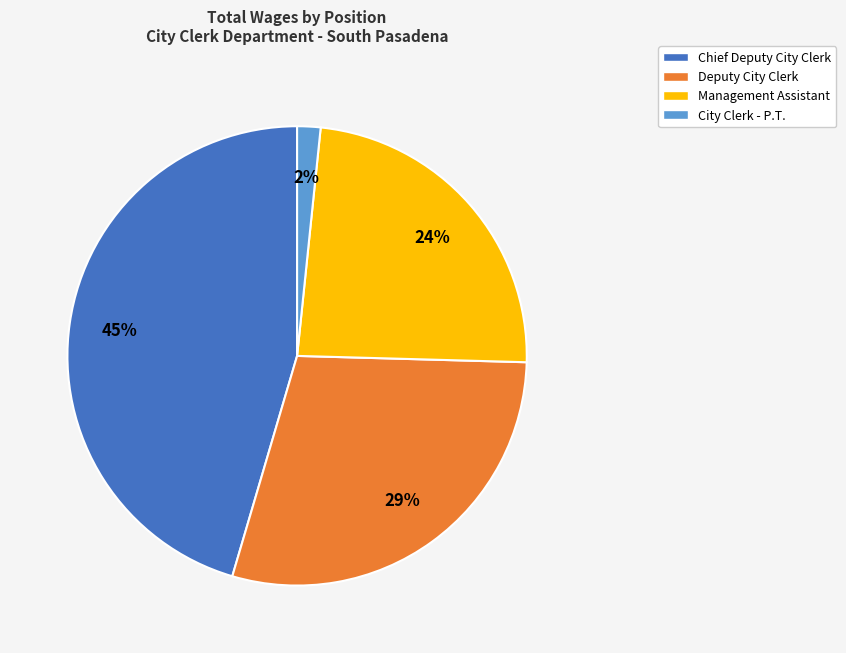

Is it true that Management Assistant is 24% of the pie?

True